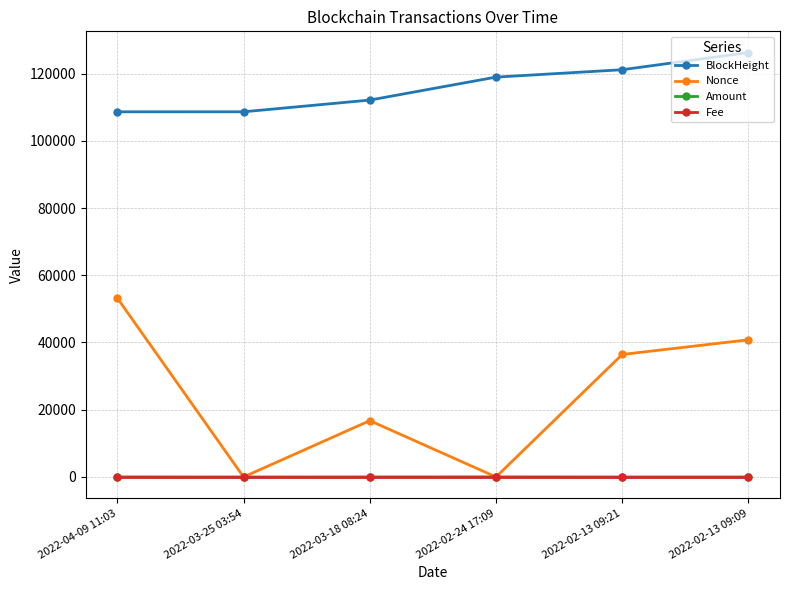

What is the difference between the highest and lowest values at 2022-02-13 09:09?

126242.0